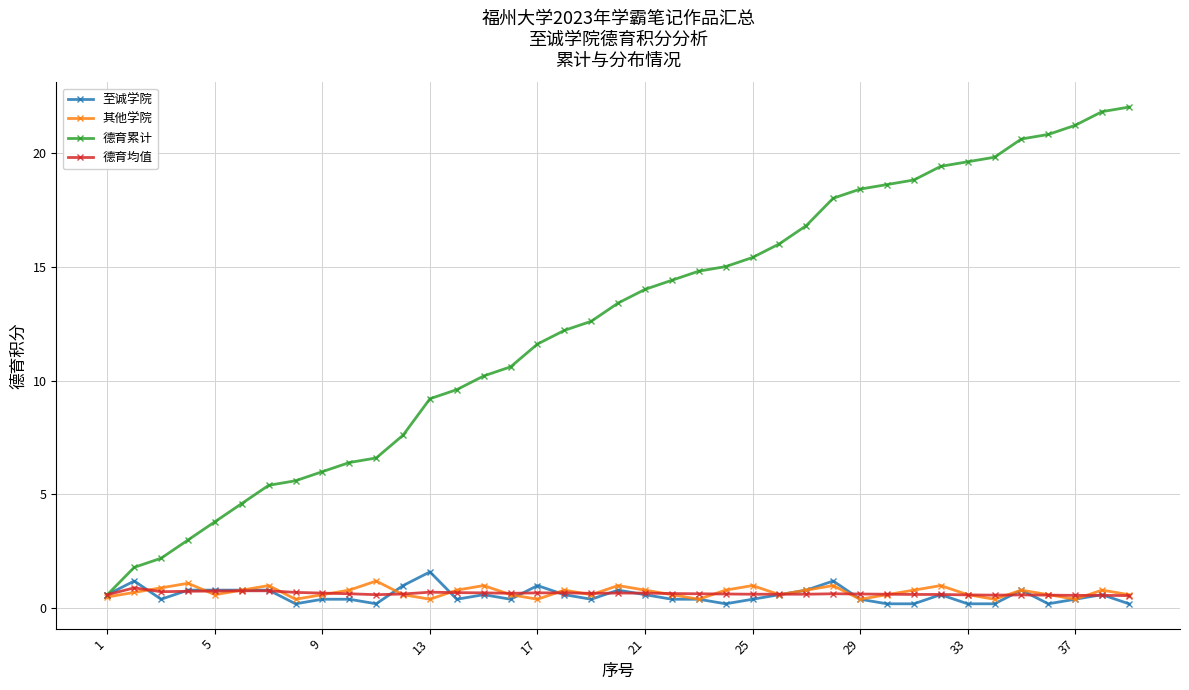

What is the value of the 德育均值 point at the 31st from the left?

0.6